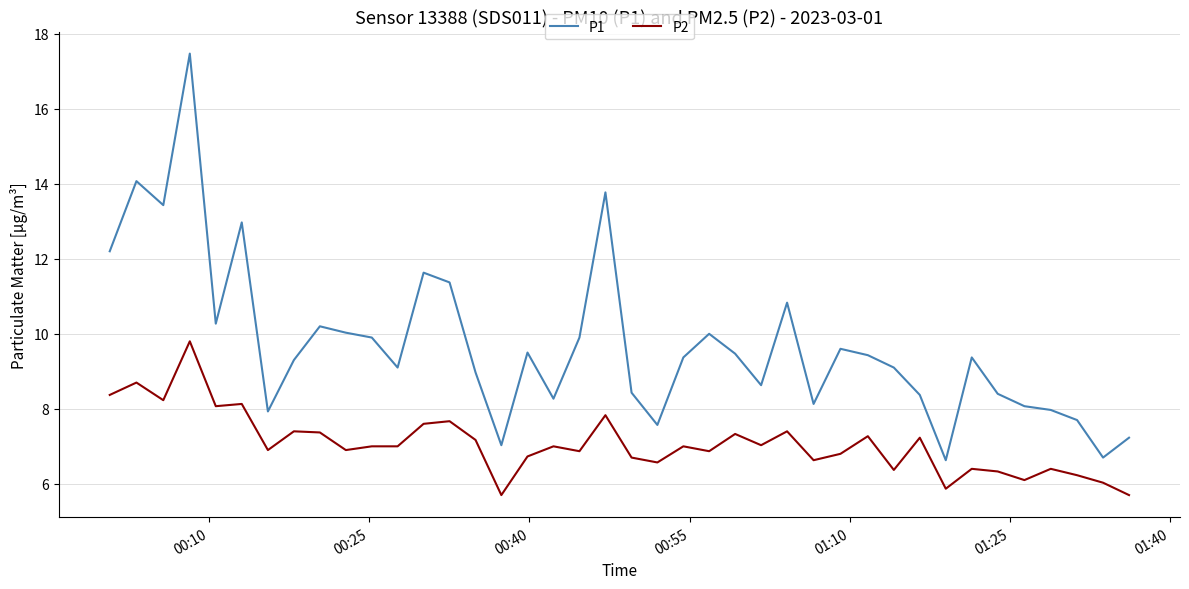

Does the chart display data point markers on the line(s)?

No